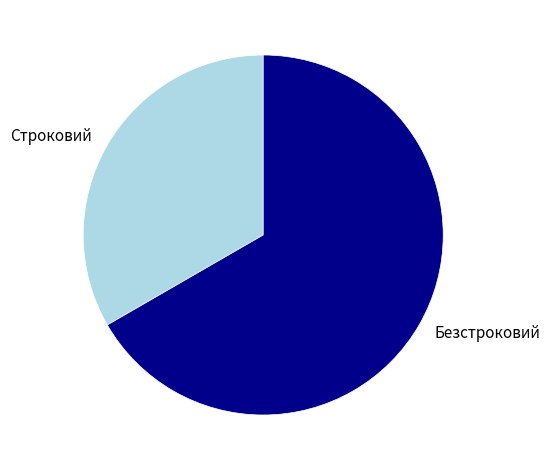

Rank the categories by value from lowest to highest.

Строковий, Безстроковий